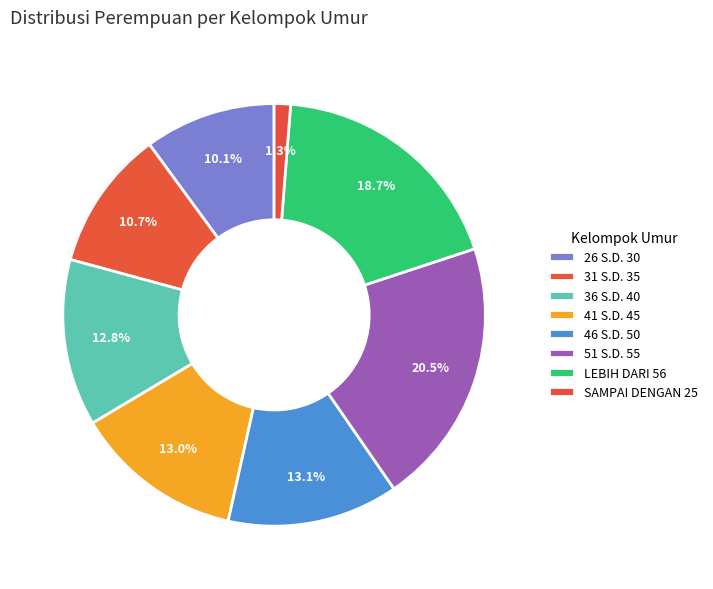

How many slices are in this pie chart?

8